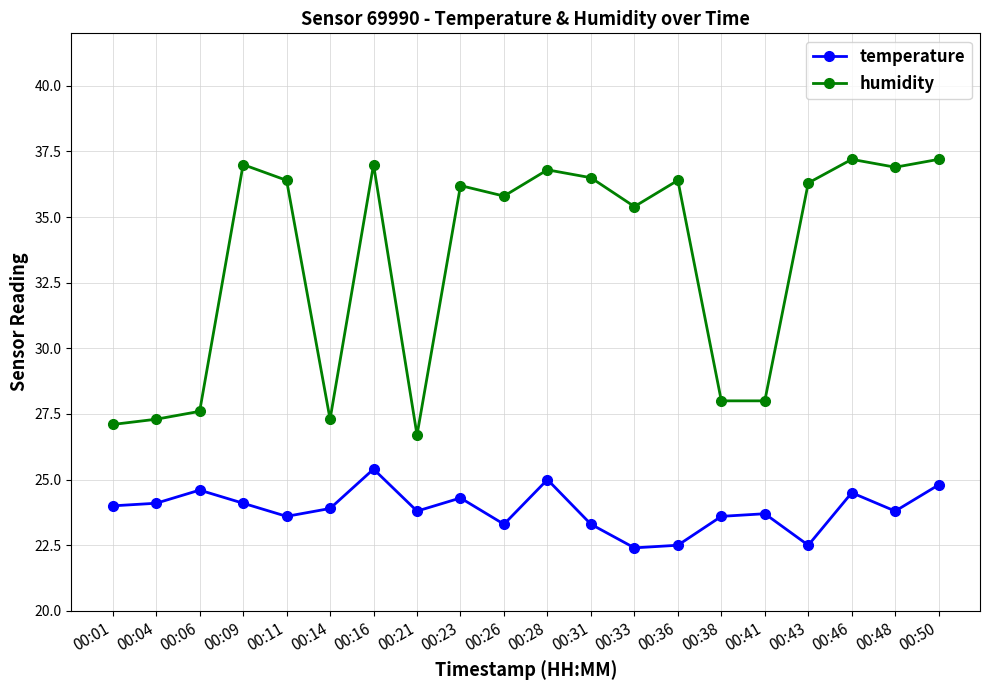

Between 00:16 and 00:36, which series saw the biggest shift?

temperature